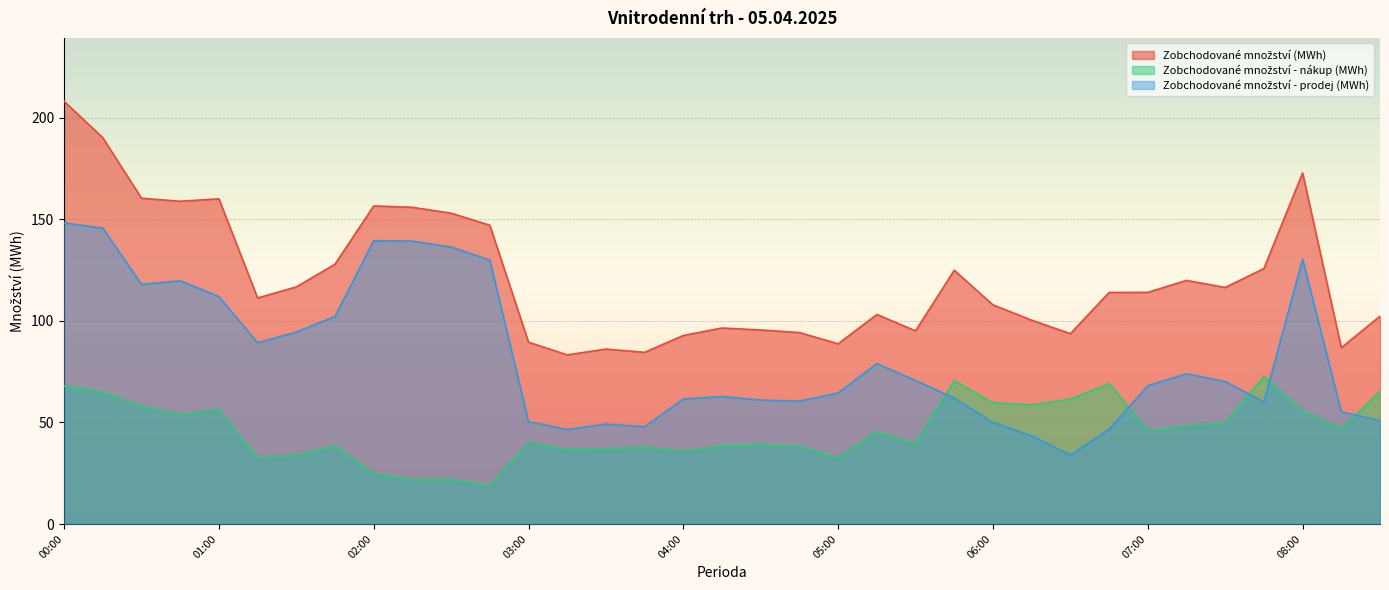

List the series in order of their peak value, highest first.

Zobchodované množství (MWh), Zobchodované množství - prodej (MWh), Zobchodované množství - nákup (MWh)